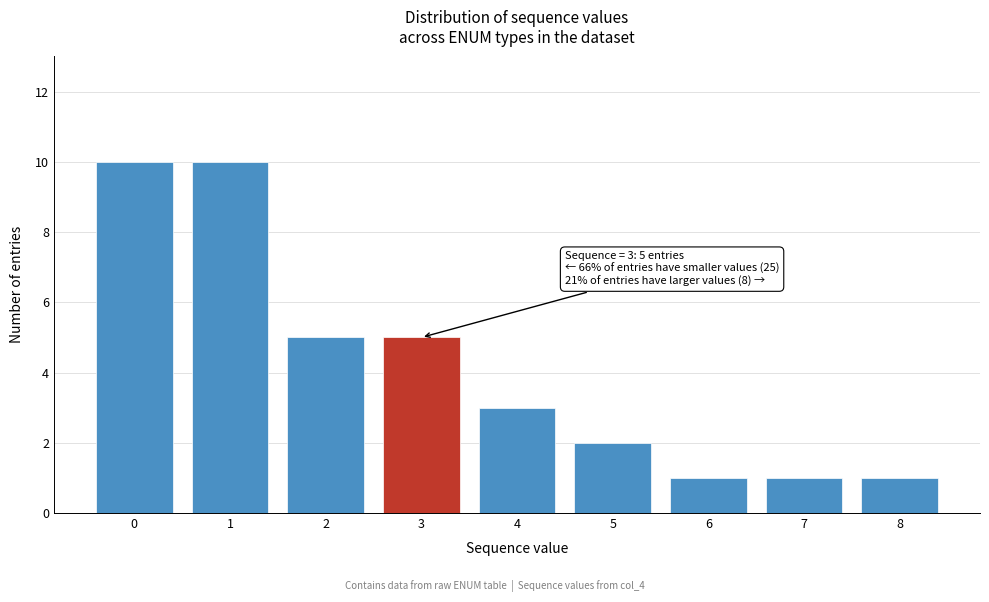

Reading right to left, extract all data points from this chart.

8=1	7=1	6=1	5=2	4=3	3=5	2=5	1=10	0=10